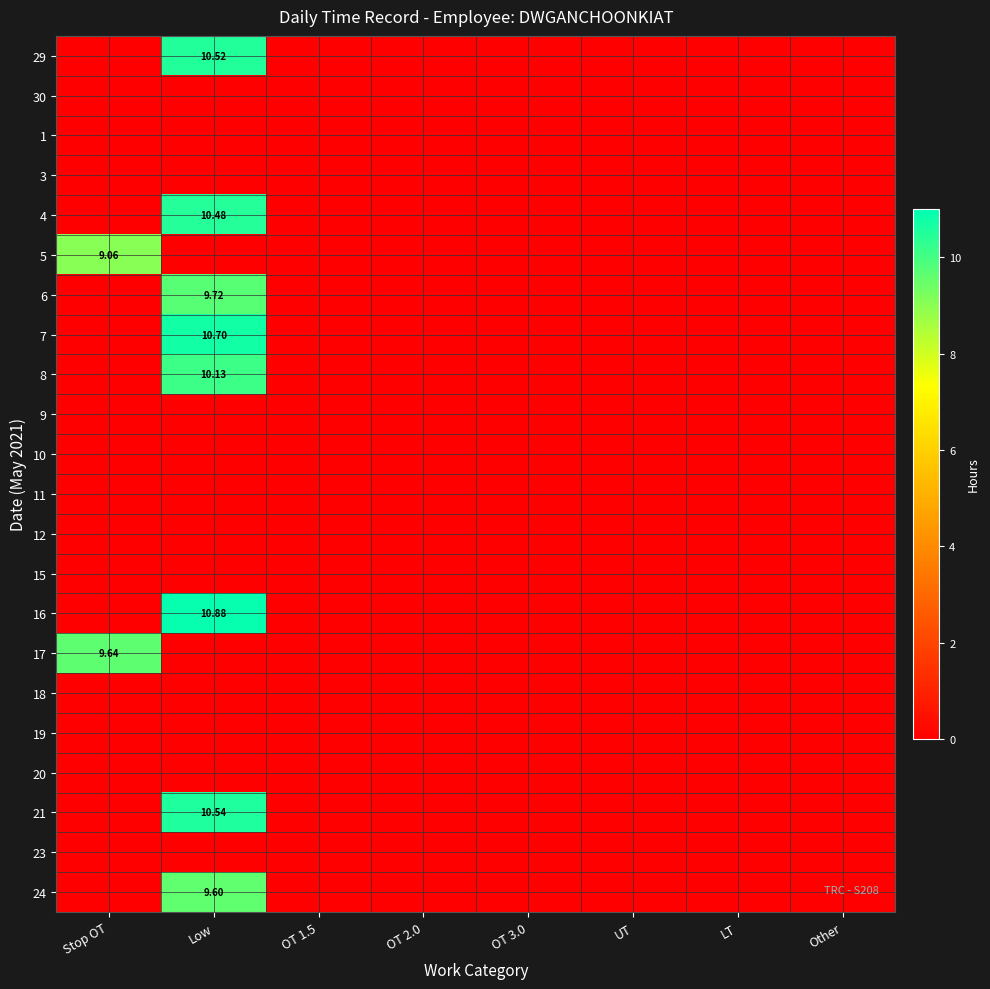

Rank the categories by 9 value from lowest to highest.

Stop OT, Low, OT 1.5, OT 2.0, OT 3.0, UT, LT, Other